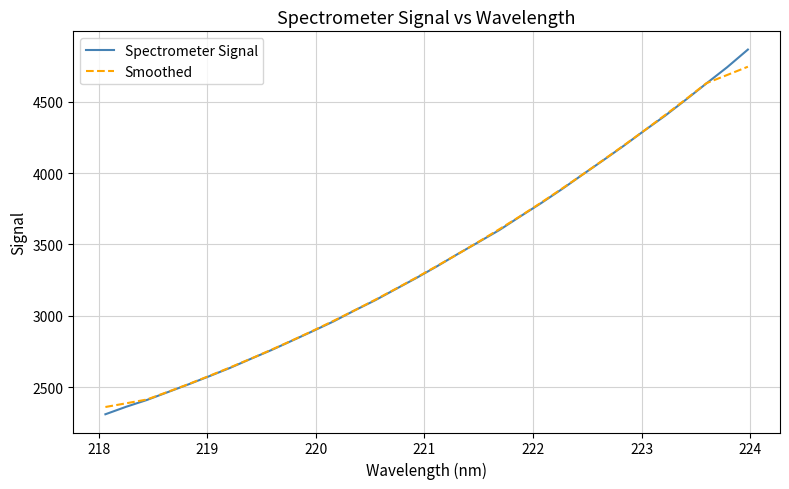

Which series has the largest range (max minus min)?

Spectrometer Signal